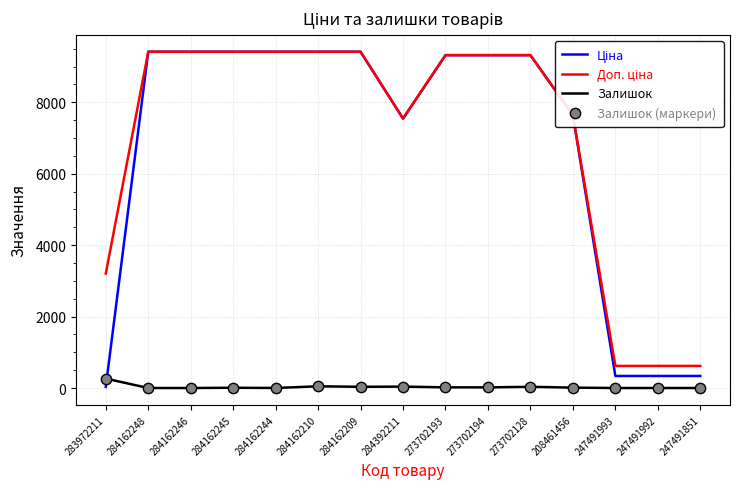

What is the total value across all series at 284162248?

18833.7